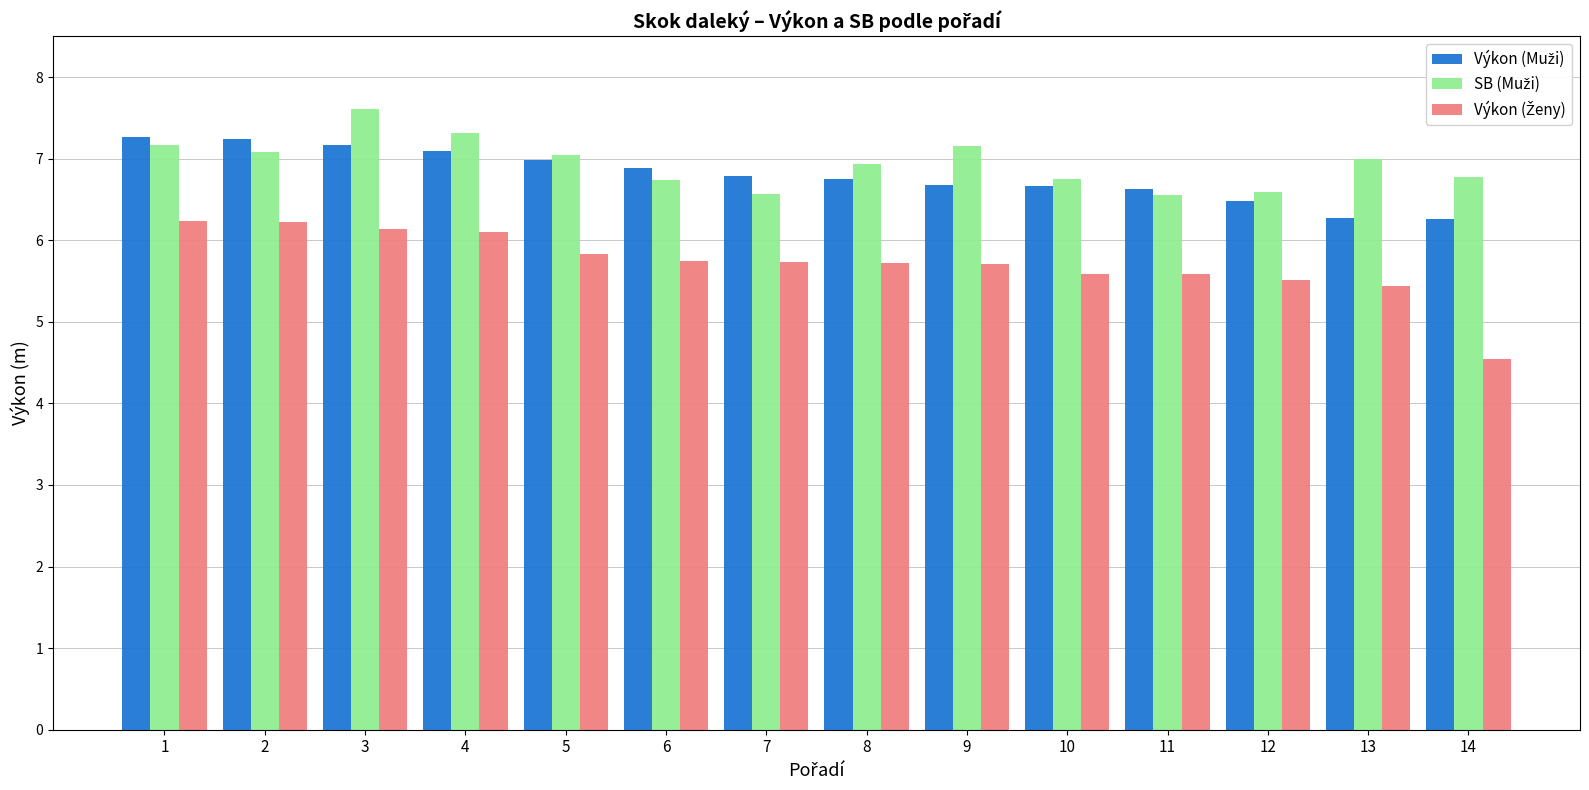

What is the maximum value shown in the chart?

7.6